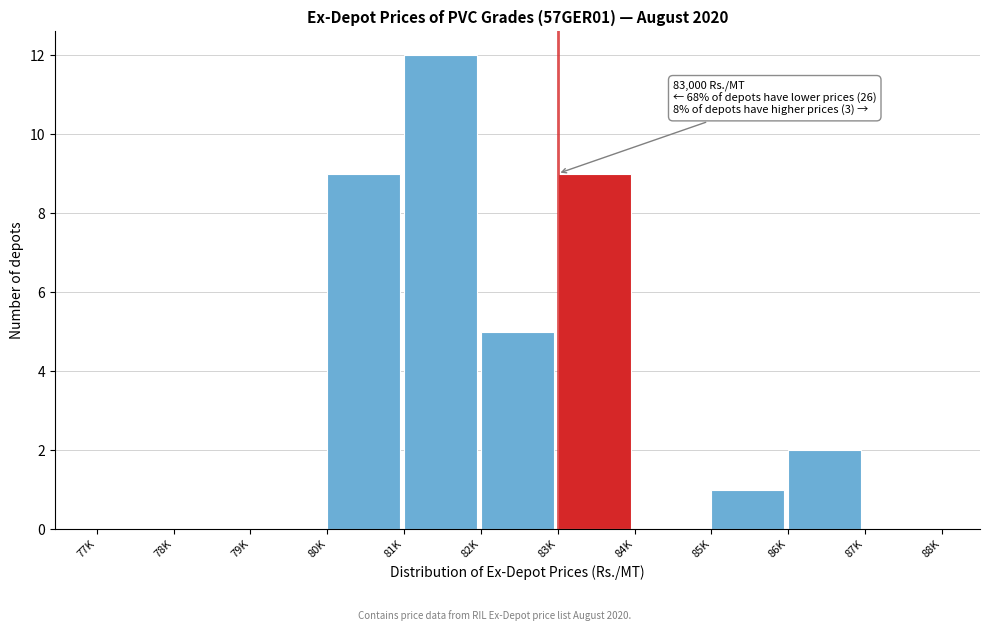

Reading left to right, extract all data points from this chart.

77K=0	78K=0	79K=0	80K=9	81K=12	82K=5	83K=9	84K=0	85K=1	86K=2	87K=0